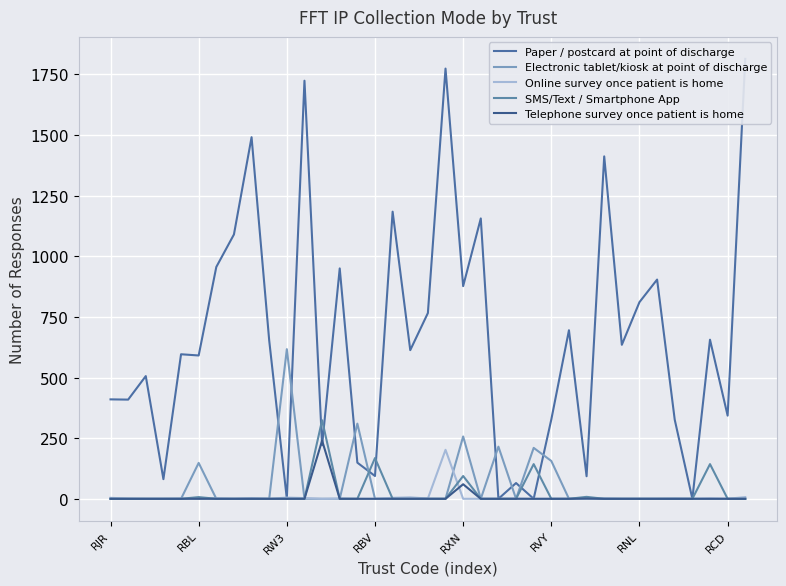

How many intersections are there between Electronic tablet/kiosk at point of discharge and Online survey once patient is home?

7